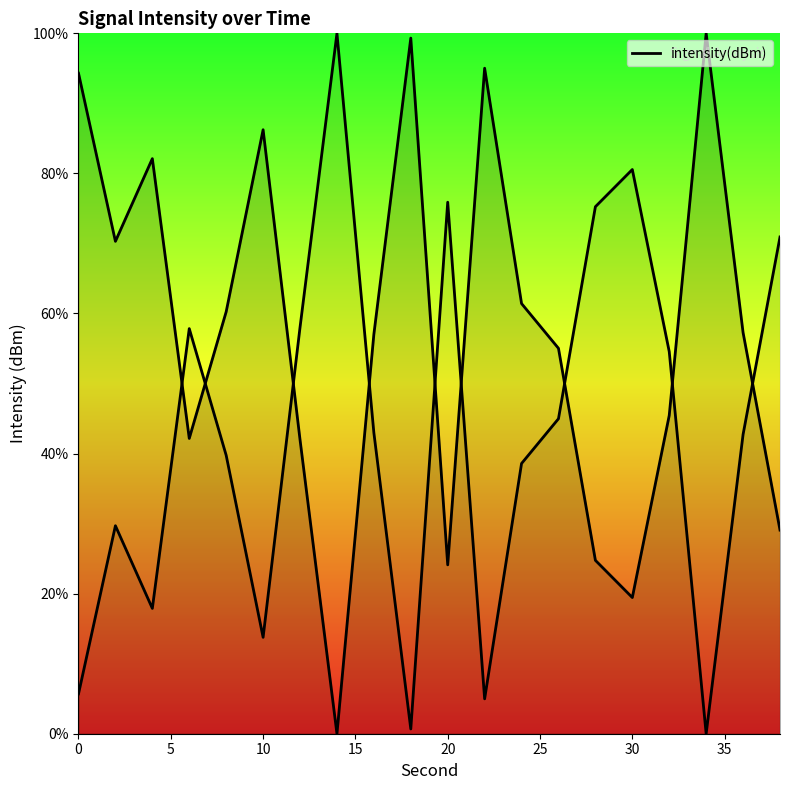

How many positive values are there?

19